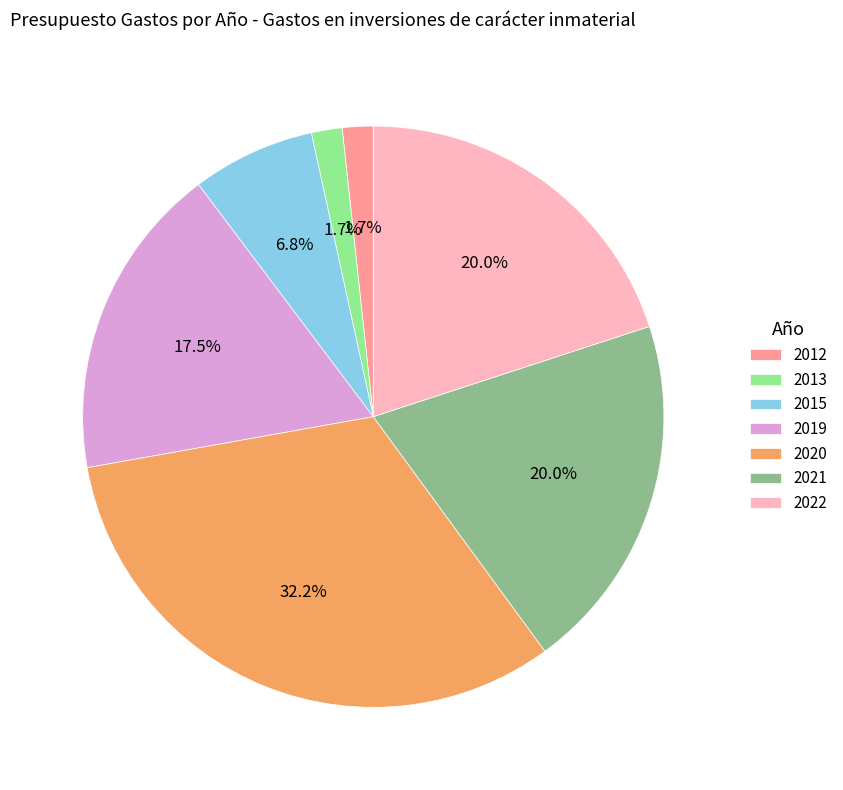

To the nearest percent, what is the average slice percentage?

14%